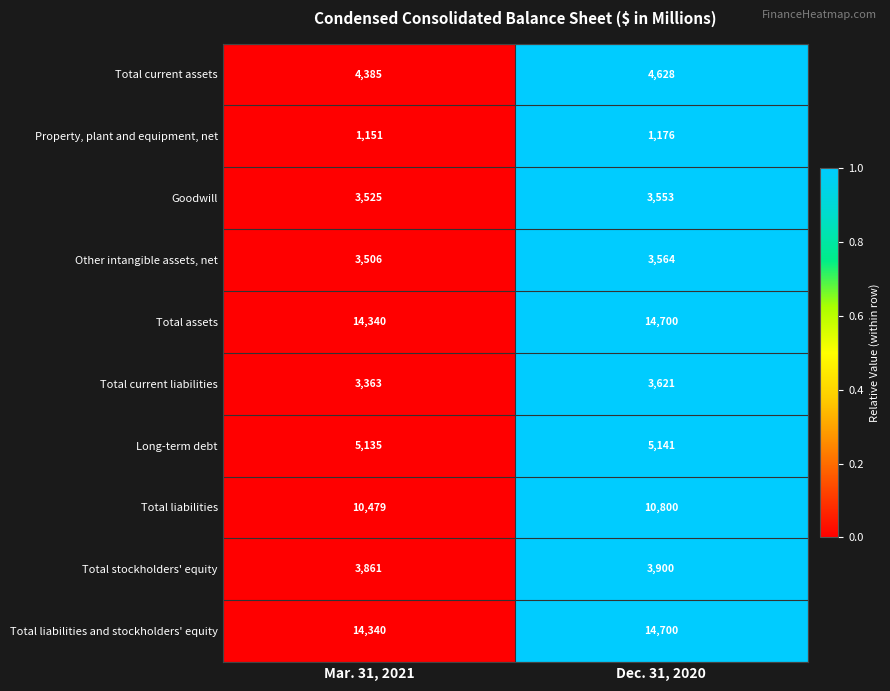

Reading left to right, extract all data points from this chart.

Total current assets: 4385	4628
Property, plant and equipment, net: 1151	1176
Goodwill: 3525	3553
Other intangible assets, net: 3506	3564
Total assets: 14340	14700
Total current liabilities: 3363	3621
Long-term debt: 5135	5141
Total liabilities: 10479	10800
Total stockholders' equity: 3861	3900
Total liabilities and stockholders' equity: 14340	14700